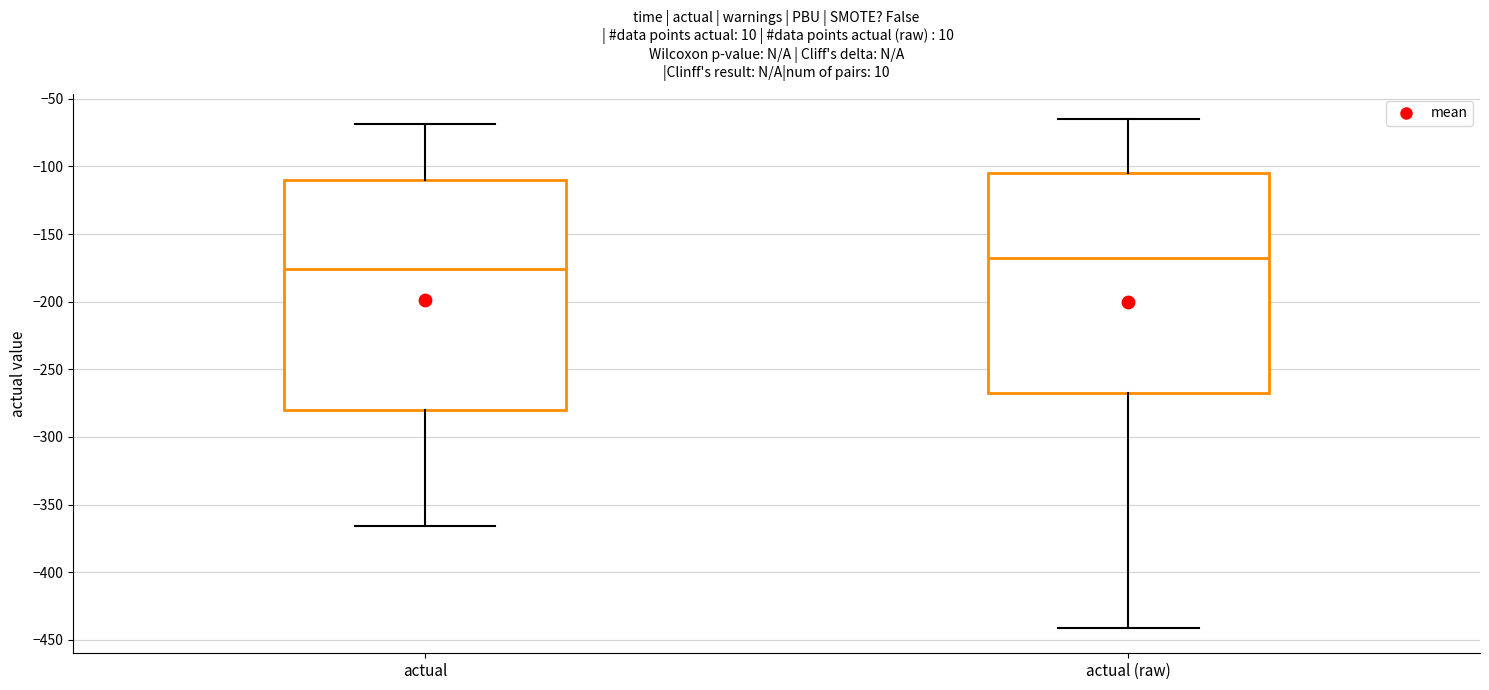

Reading left to right, read every box against the y-axis: the position of its median line, the range the box covers, and the ends of its whiskers. The values are not printed on the chart, so give them approximately, as read against the axis.

actual: median -175, box -280 to -110, whiskers -365 to -70
actual (raw): median -170, box -270 to -105, whiskers -440 to -65